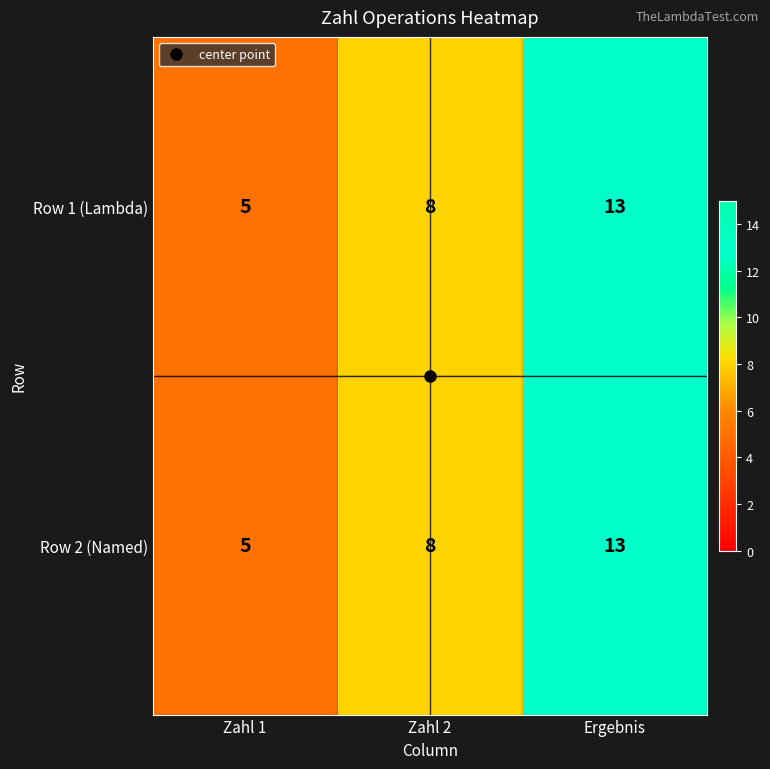

Is it true that Row 2 (Named) equals 5 at Zahl 1?

True